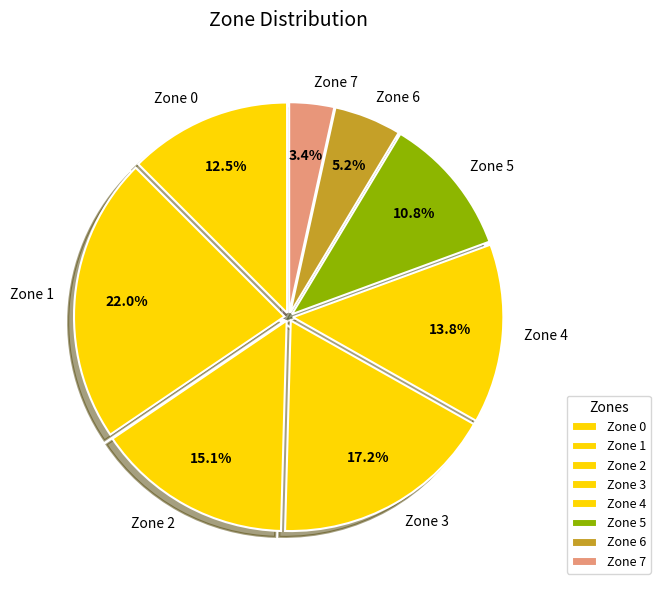

What is the ratio of the value at Zone 0 to the value at Zone 2?

0.8